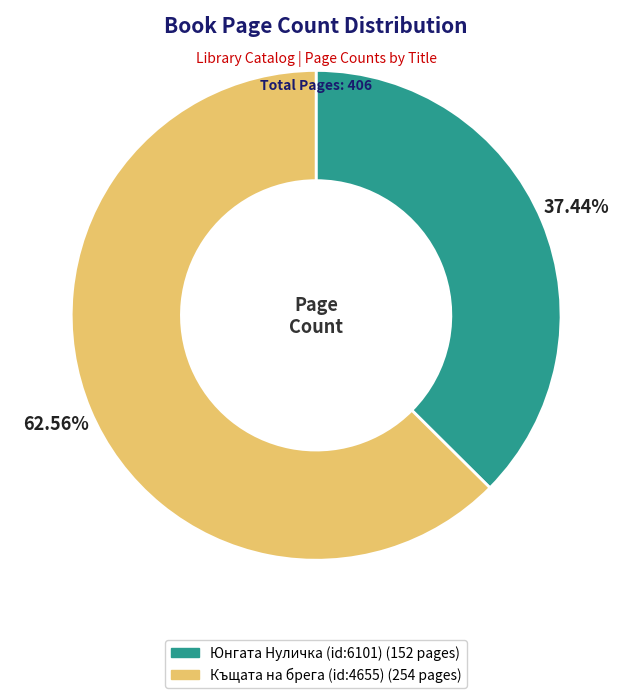

To the nearest percent, what percentage of the pie is Къщата на брега (id:4655)?

63%